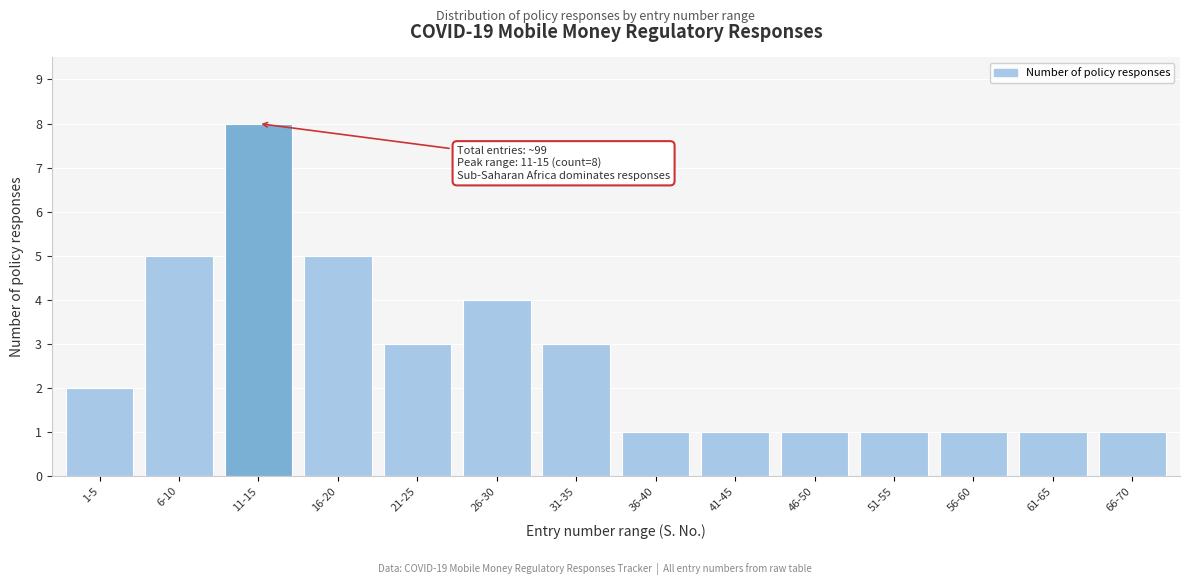

Reading right to left, extract all data points from this chart.

66-70=1	61-65=1	56-60=1	51-55=1	46-50=1	41-45=1	36-40=1	31-35=3	26-30=4	21-25=3	16-20=5	11-15=8	6-10=5	1-5=2